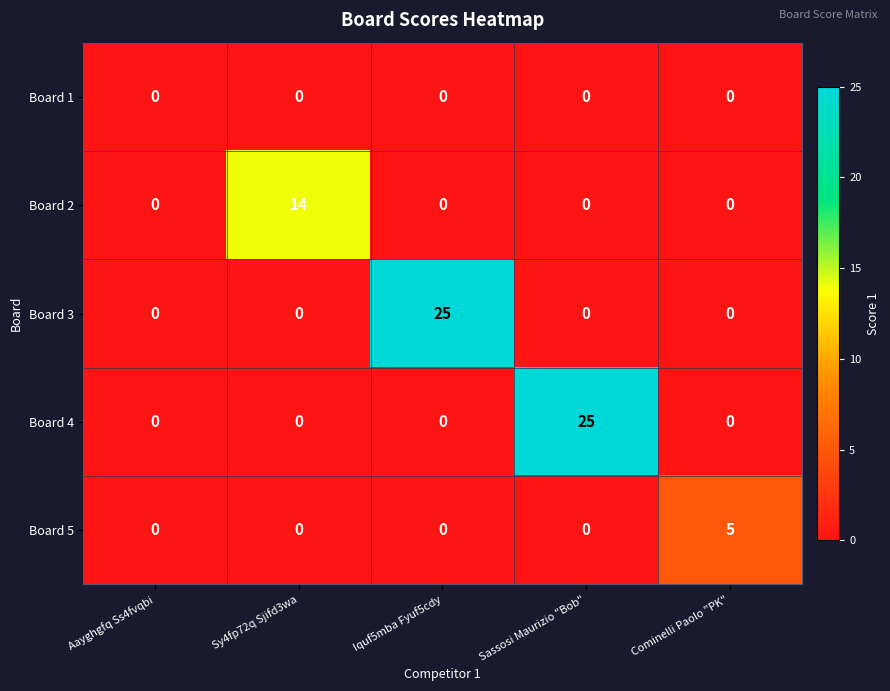

What is the maximum value for Board 3?

25